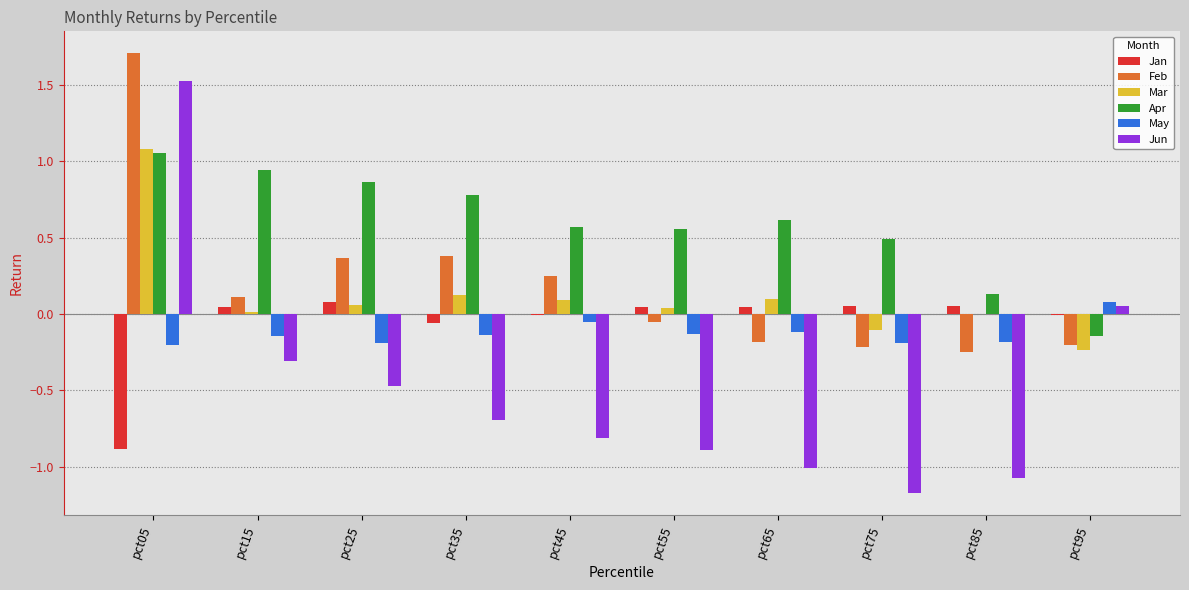

Count the number of data series in this chart.

6